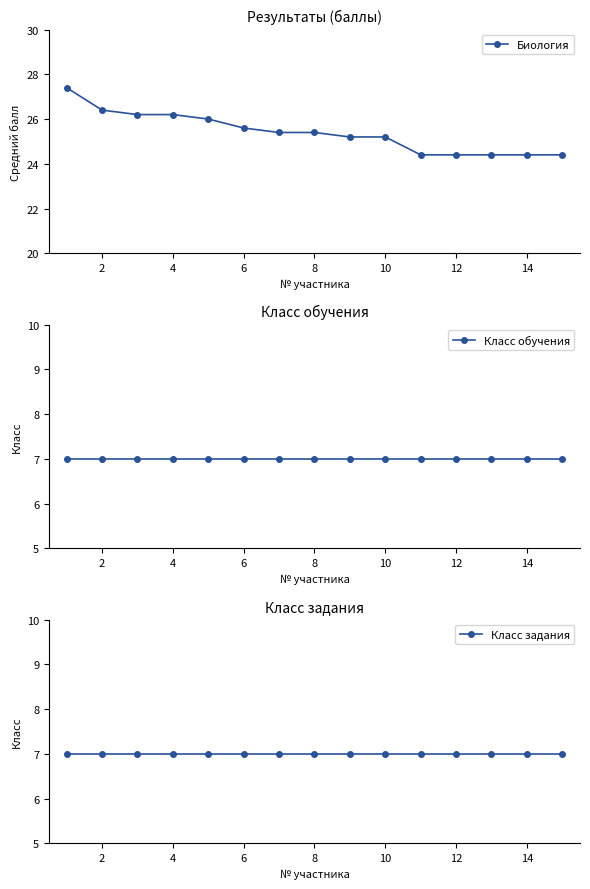

The value of Биология at 4 is 26.2. True or false?

True